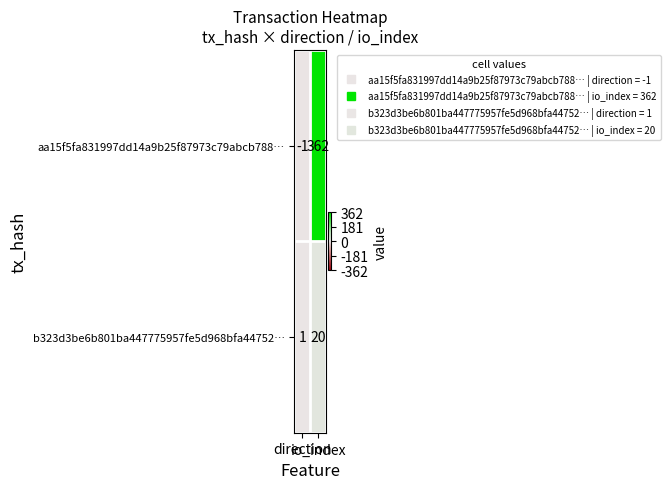

Rank the series at direction from highest to lowest value.

b323d3be6b801ba447775957fe5d968bfa44752…, aa15f5fa831997dd14a9b25f87973c79abcb788…